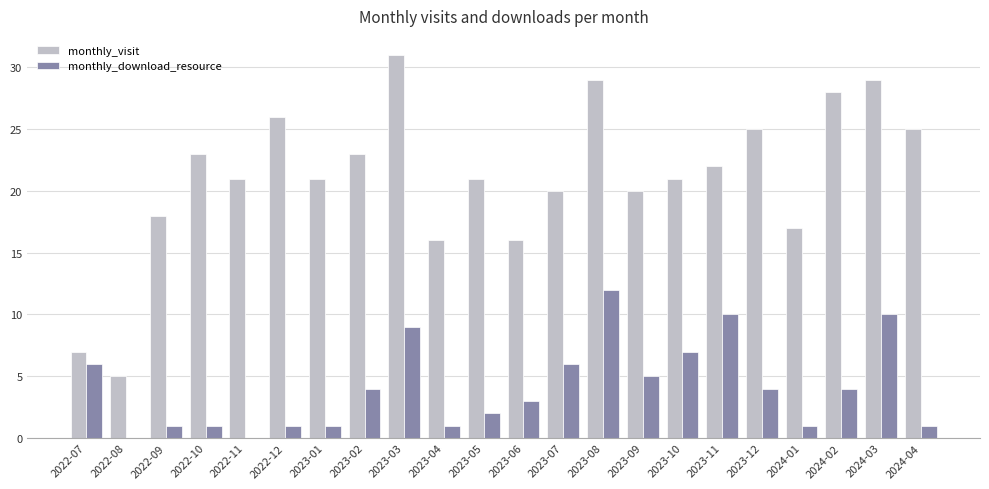

Are the bars horizontal?

No